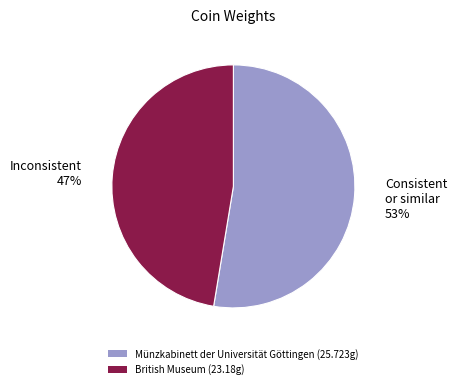

Which slice is the largest?

Münzkabinett der Universität Göttingen